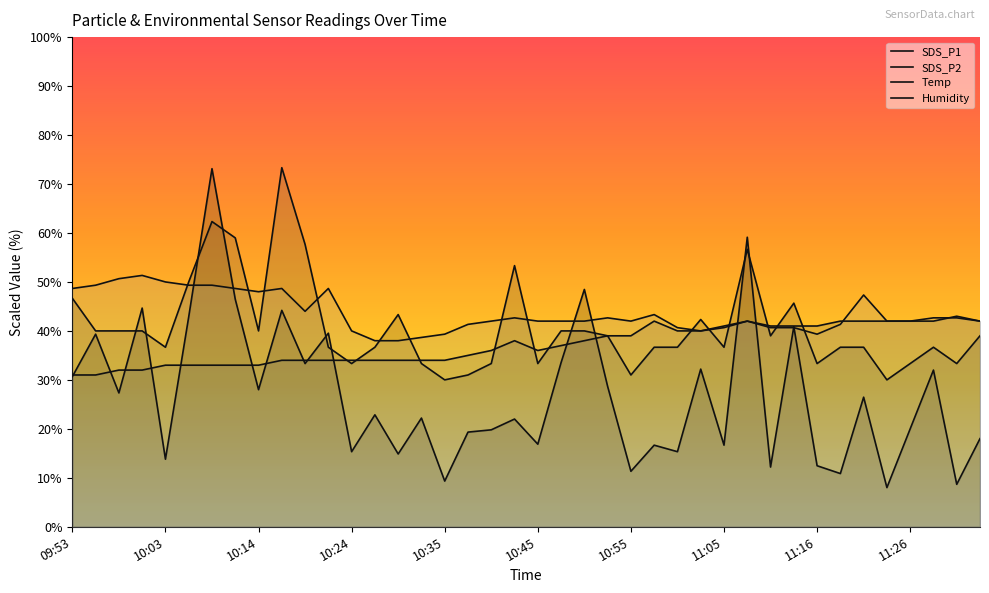

What is the spread (max minus min) of values at 10:45?

25.1